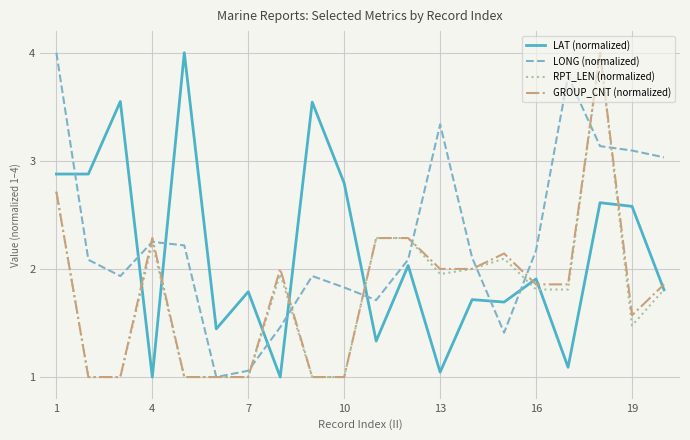

What is the highest value of the GROUP_CNT (normalized) series?

4.0